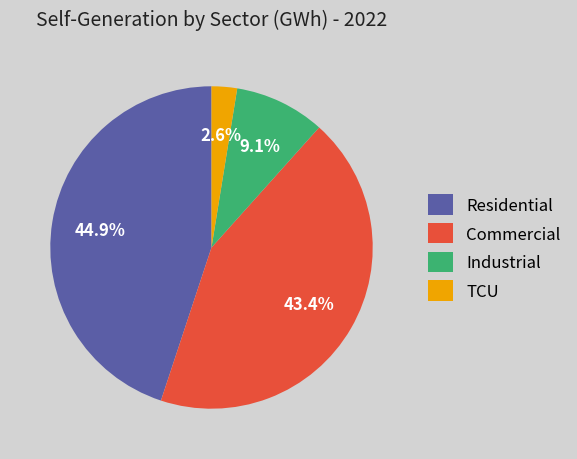

To the nearest percent, what portion does TCU represent?

3%